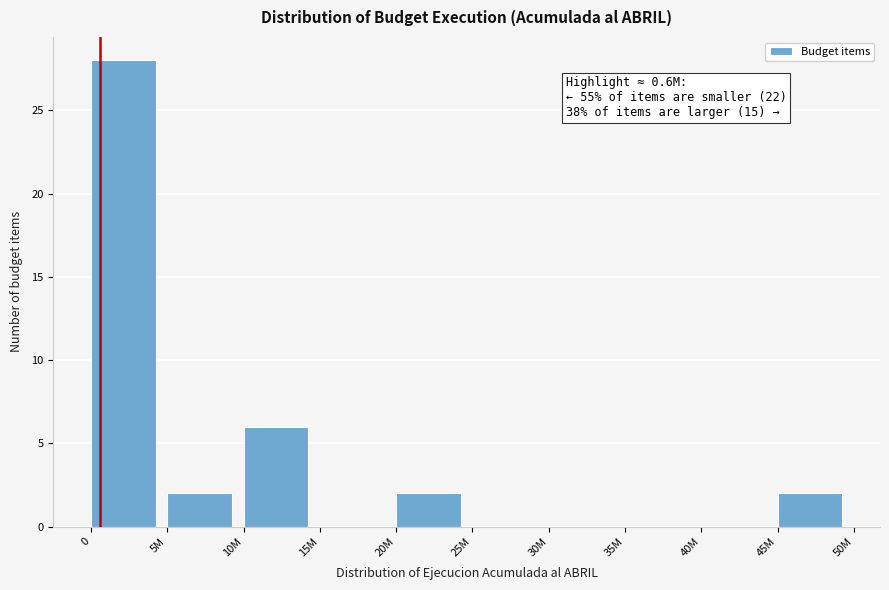

Reading left to right, list all the values displayed in this chart.

0=28	5M=2	10M=6	15M=0	20M=2	25M=0	30M=0	35M=0	40M=0	45M=2